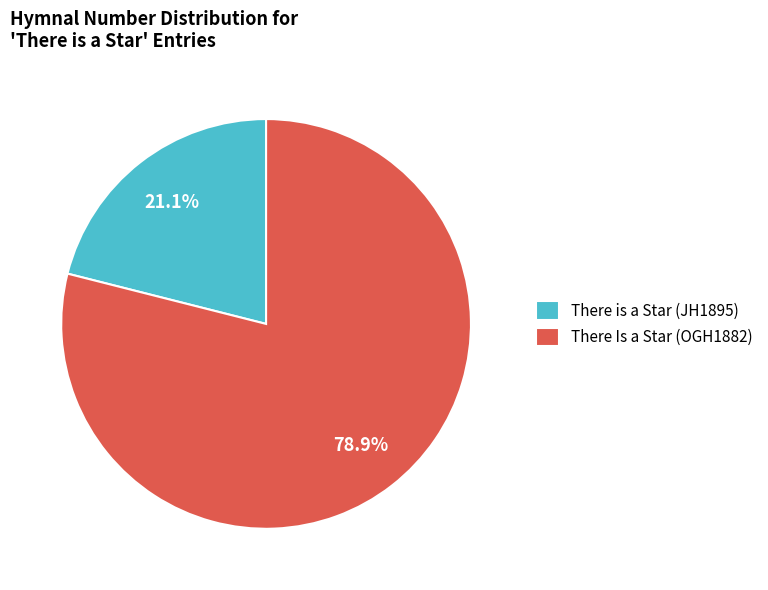

Does any single category account for the majority?

Yes